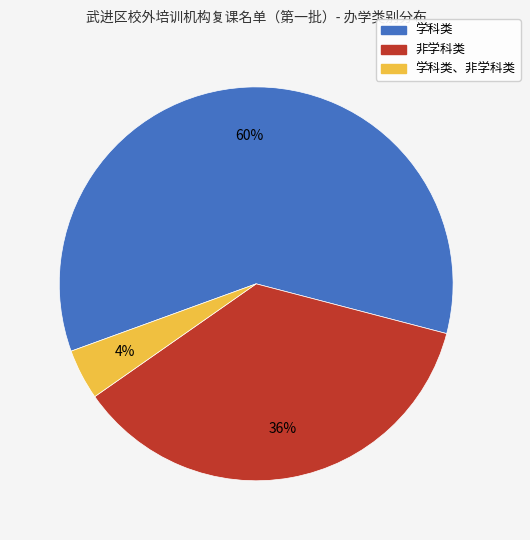

Is there any slice that represents more than half of the pie?

Yes